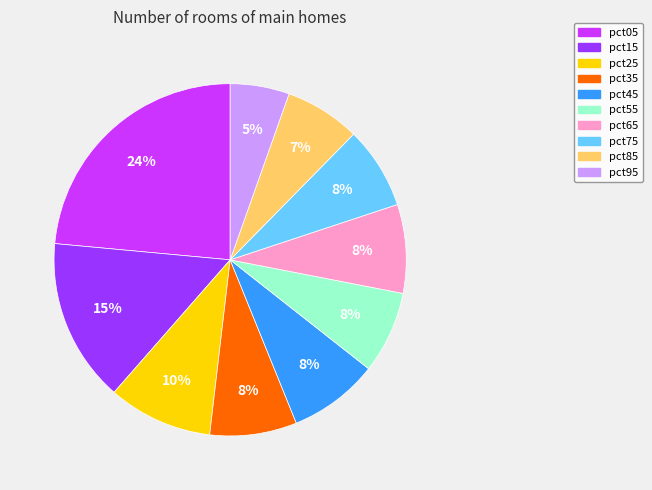

To the nearest percent, what is the combined percentage of pct15 and pct65?

23%